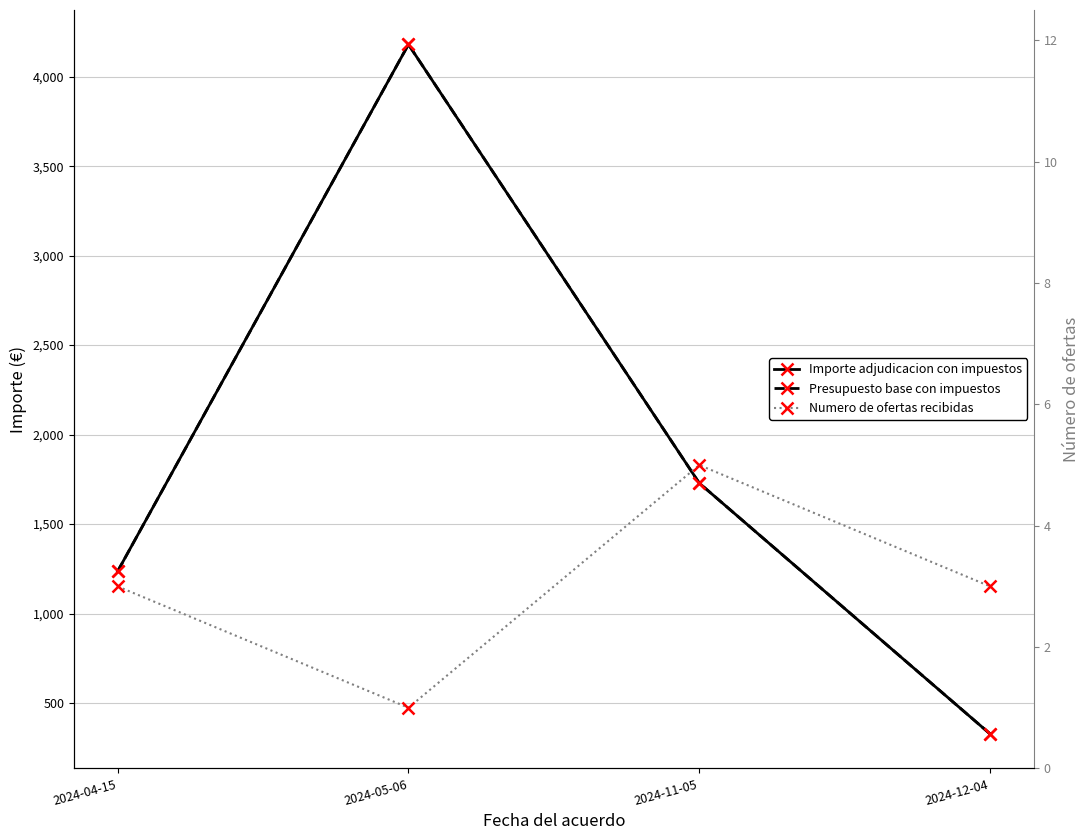

Is this an area chart (filled region under the line)?

No